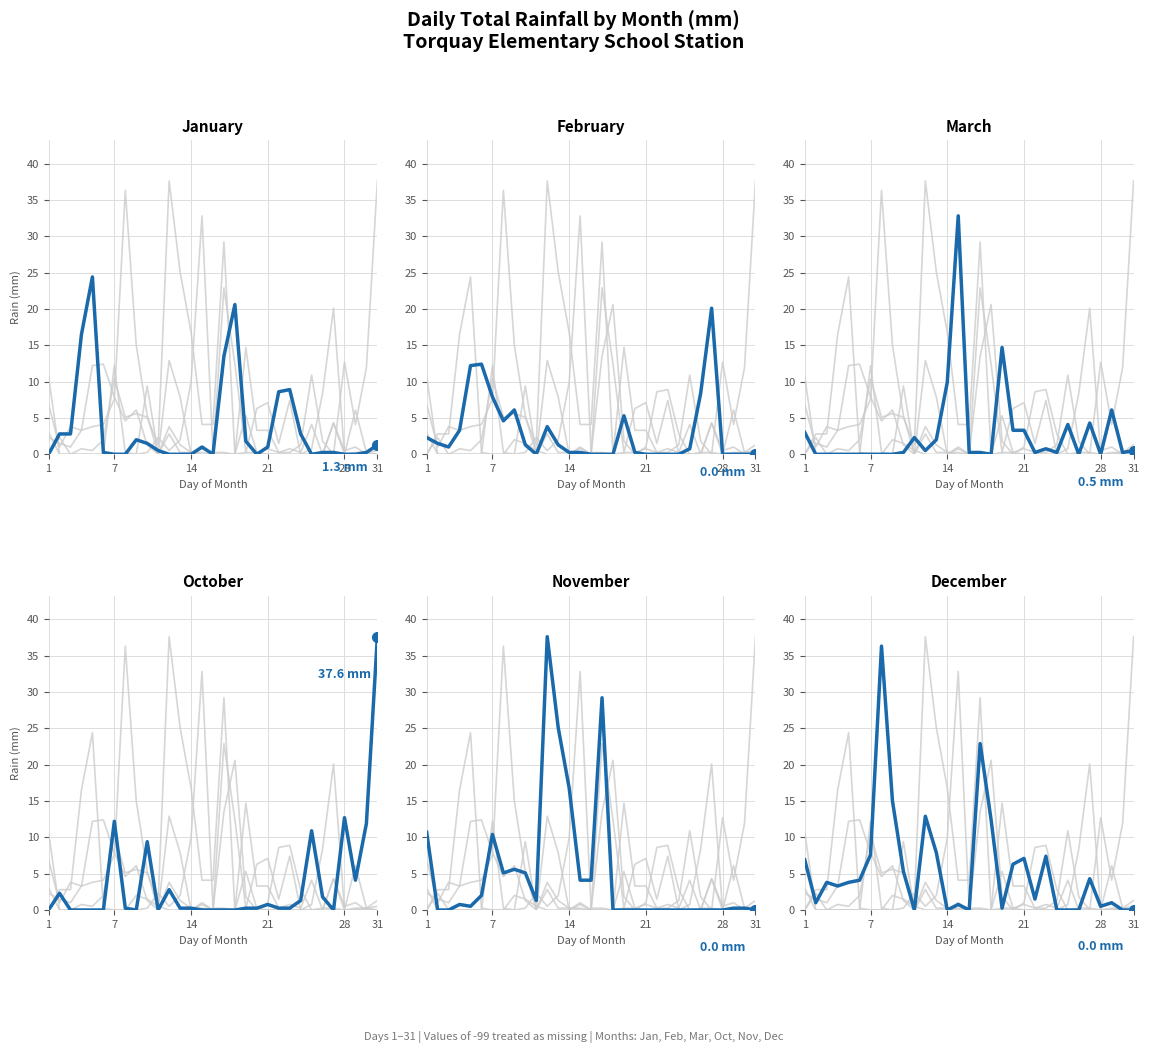

Is this an area chart (filled region under the line)?

No